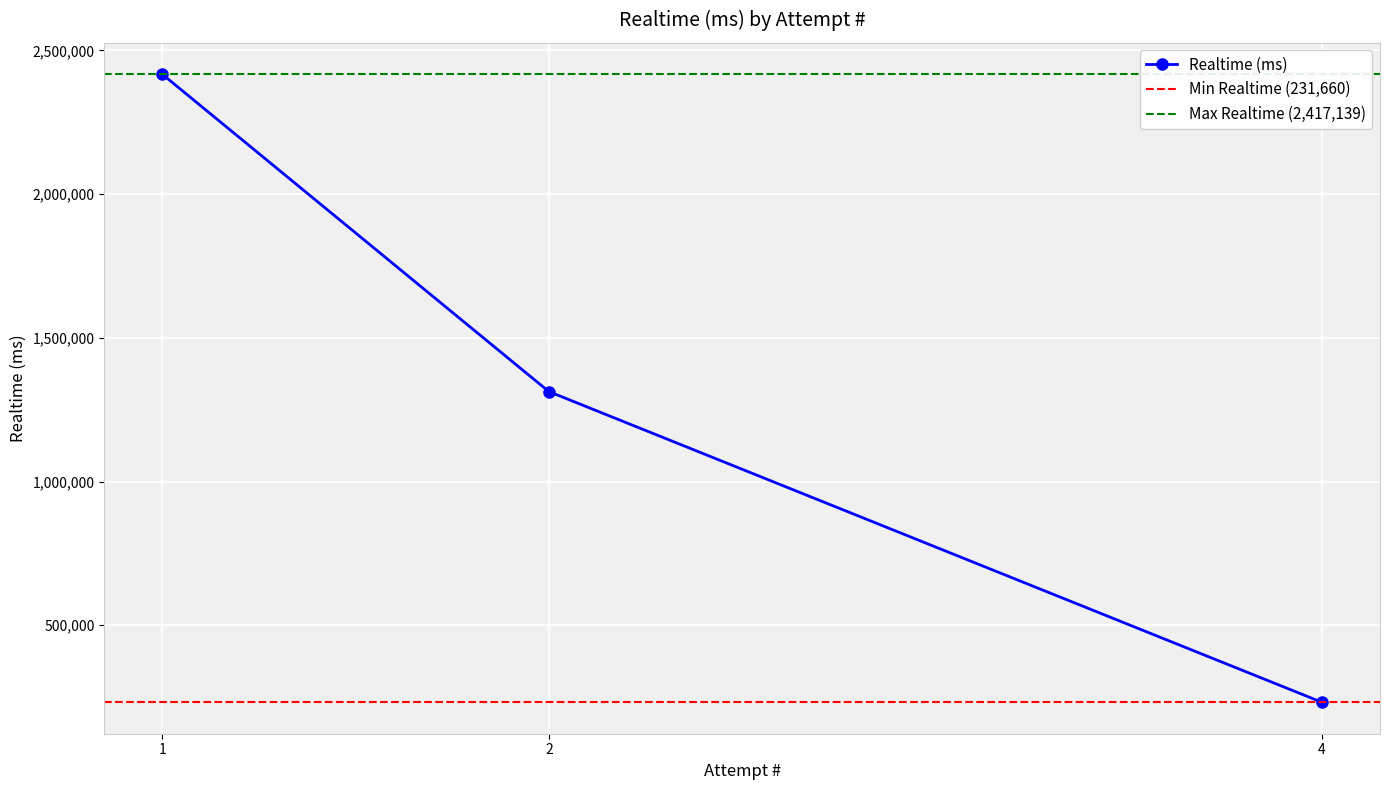

What is the value of the 2nd point from the left?

1312929